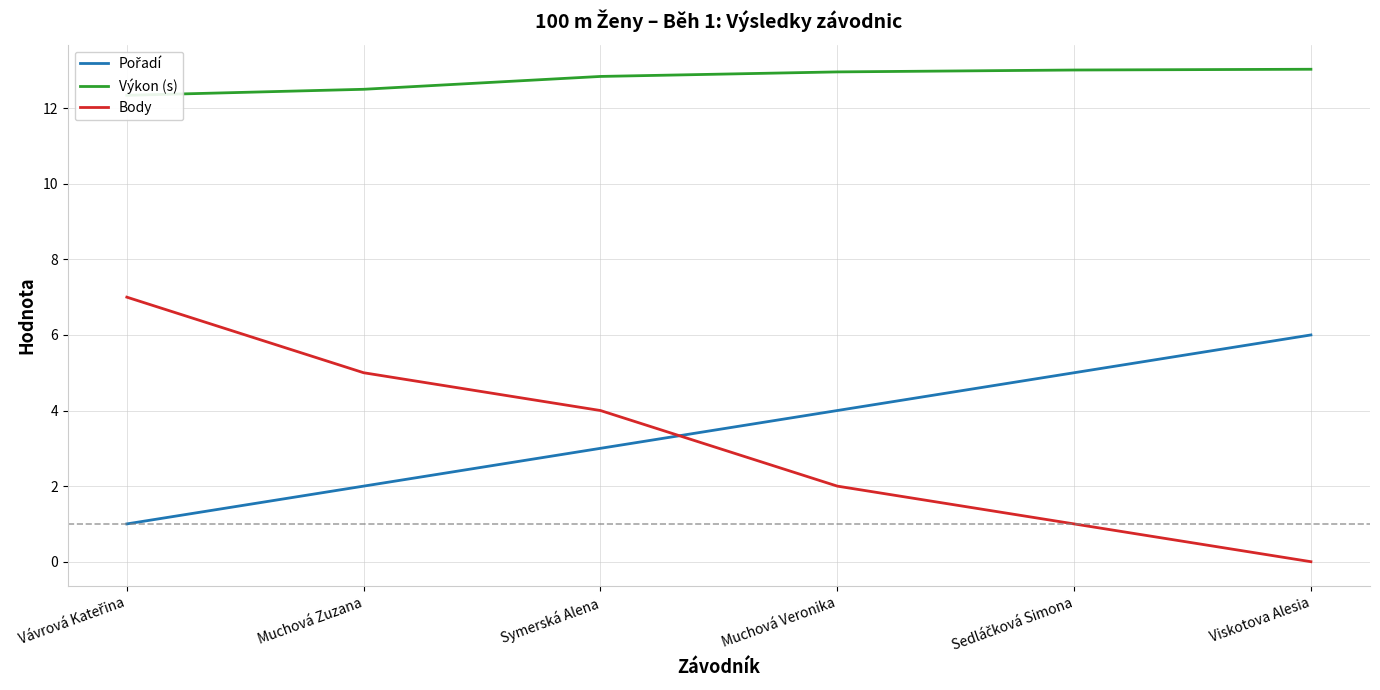

What are all the series names shown in the legend?

Pořadí, Výkon (s), Body